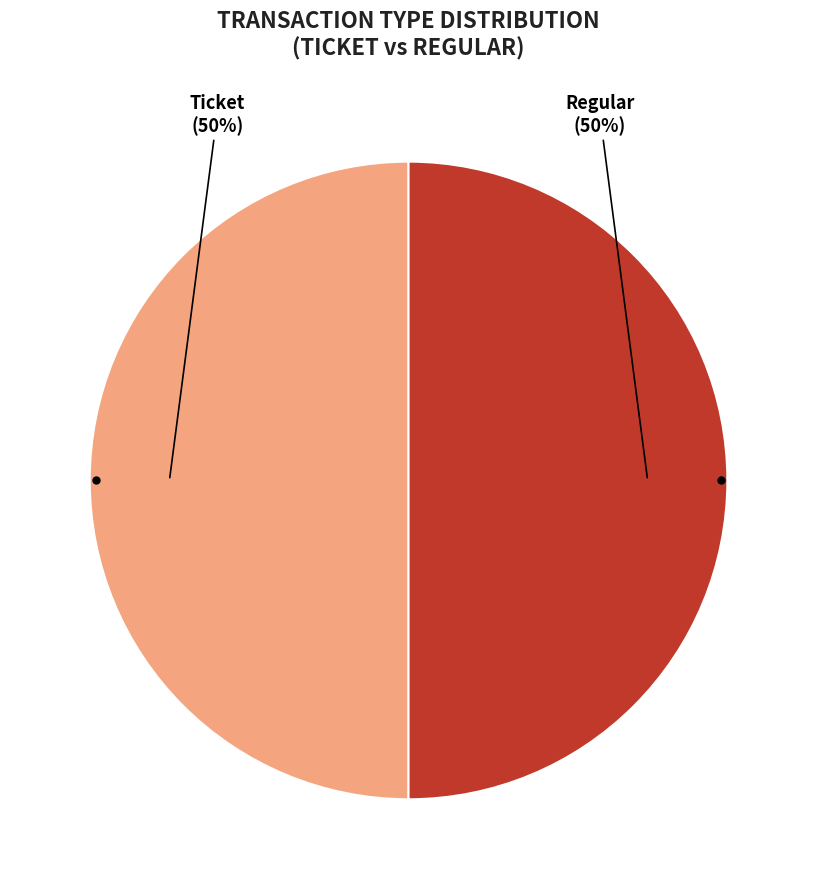

To the nearest percent, what is the average slice percentage?

50%